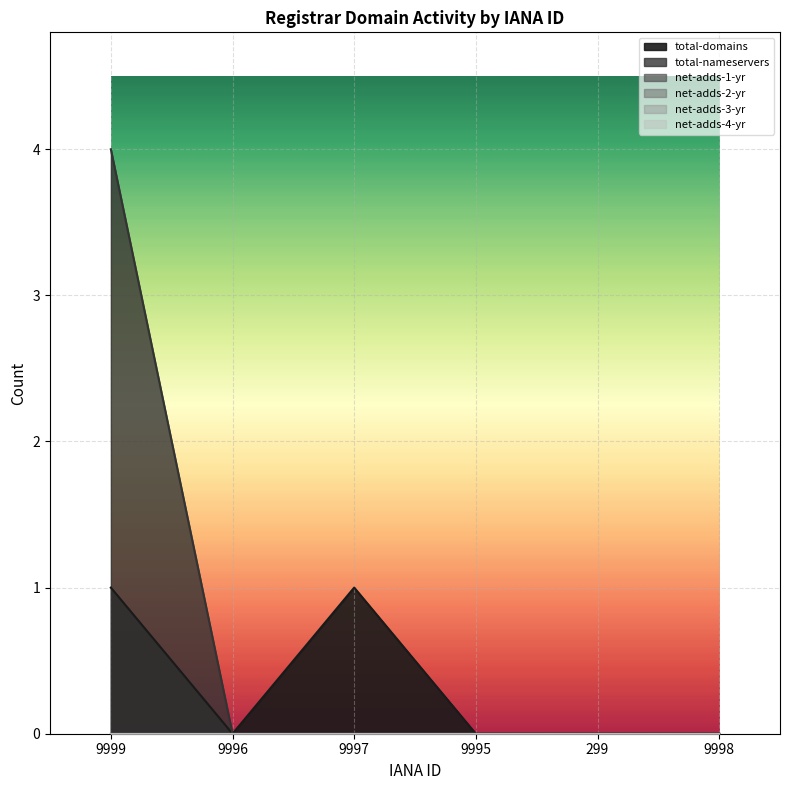

True or false: total-domains has more than 1 interior local peaks.

False